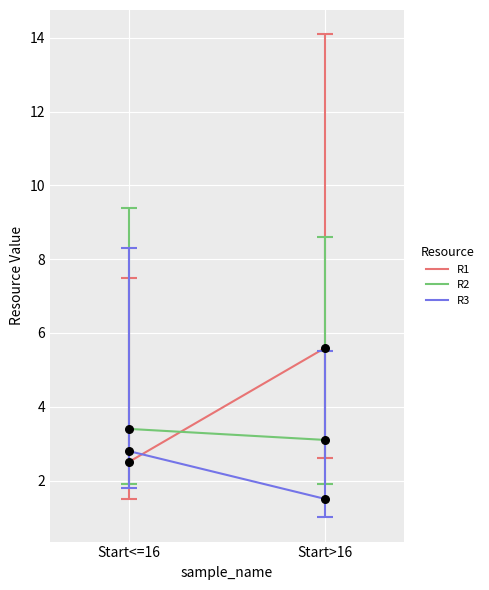

What are all the series names shown in the legend?

R1, R2, R3